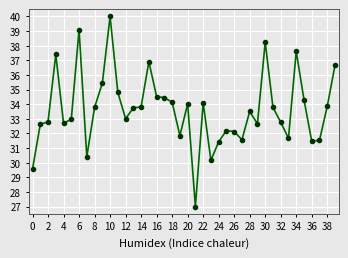

What is the minimum value shown in the chart?

27.0